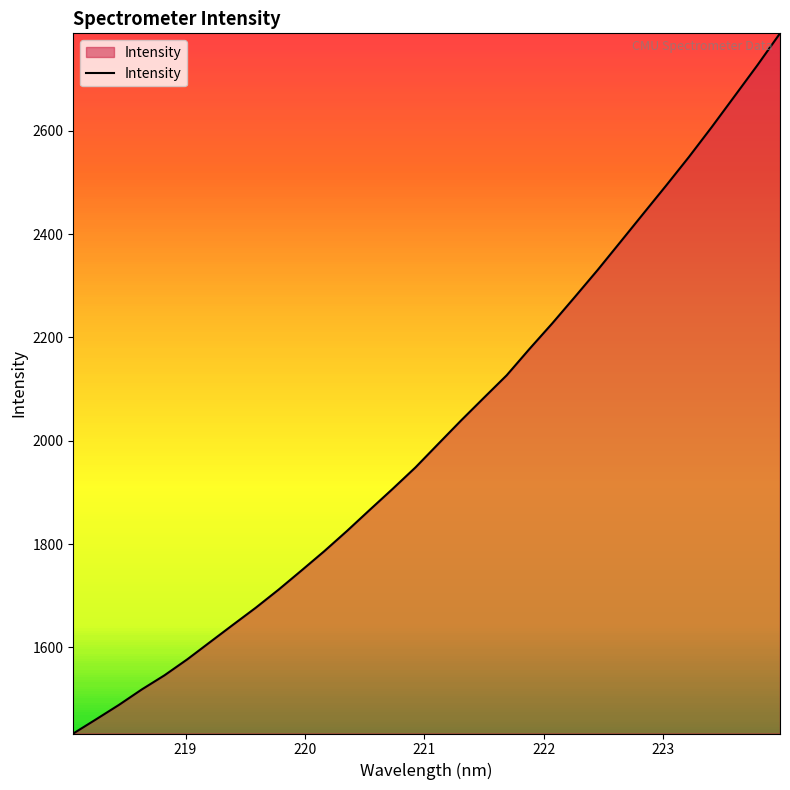

What is the difference between the maximum and minimum values?

1354.9